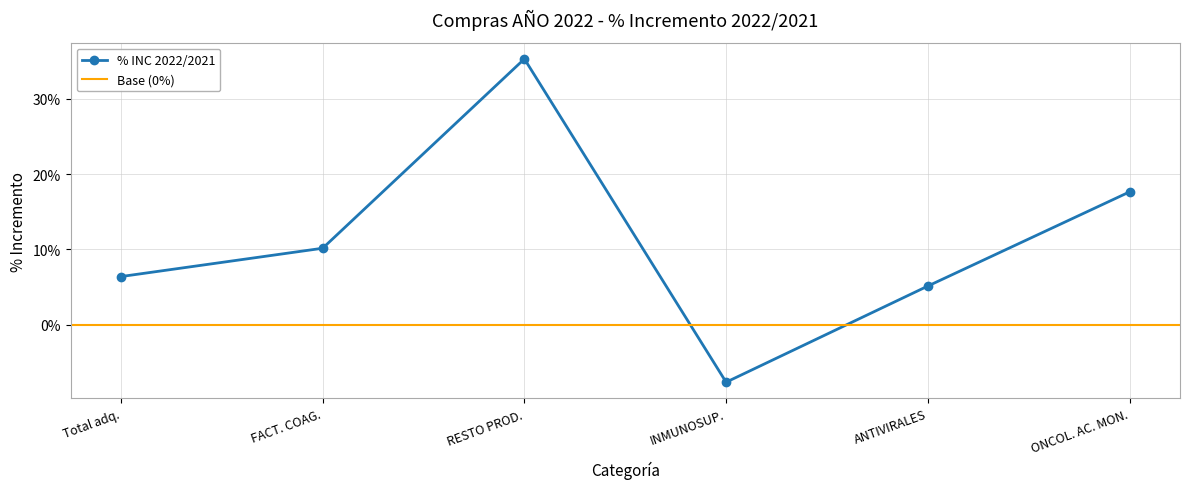

How many values are below zero?

1